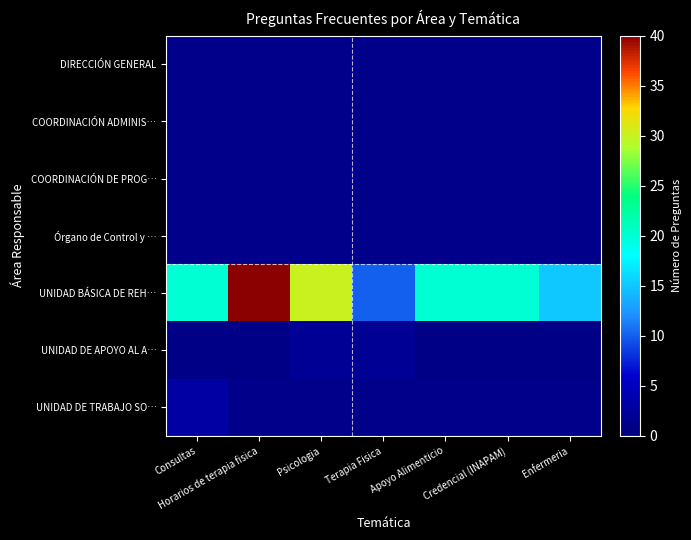

Which series has the largest total across all categories?

UNIDAD BÁSICA DE REH…